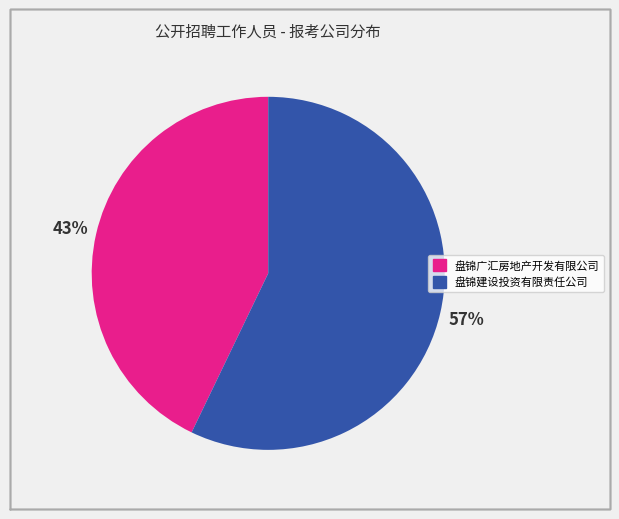

What is the smallest slice in the pie chart?

盘锦广汇房地产开发有限公司